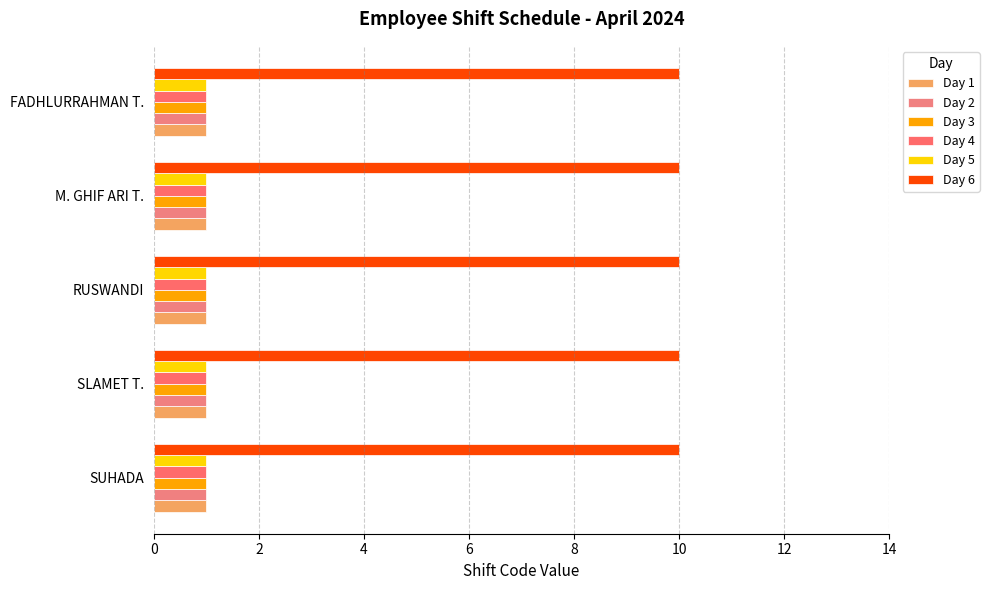

How many distinct data groups are displayed?

6